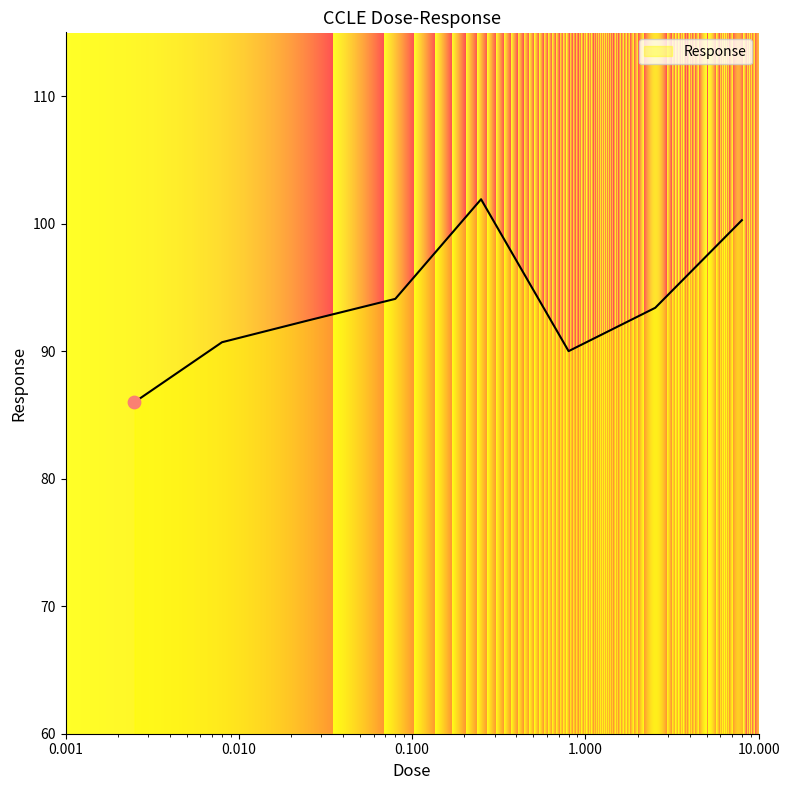

How many interior local peaks (higher than both neighbors) does the data have?

1